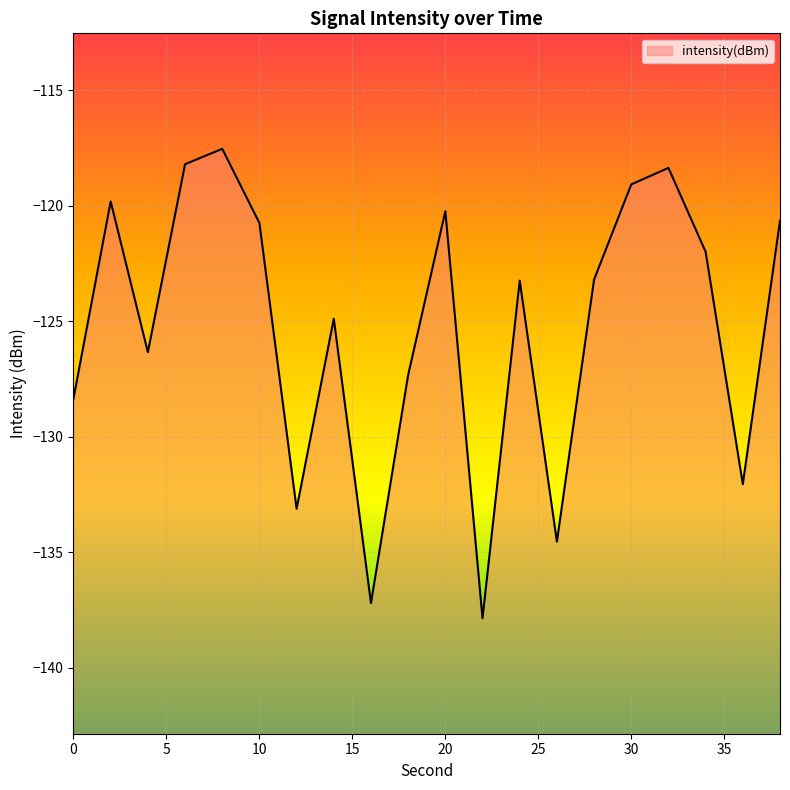

Reading right to left, list all the values displayed in this chart.

38=-120.6	36=-132.1	34=-122.0	32=-118.4	30=-119.1	28=-123.2	26=-134.5	24=-123.2	22=-137.9	20=-120.2	18=-127.3	16=-137.2	14=-124.9	12=-133.1	10=-120.7	8=-117.5	6=-118.2	4=-126.3	2=-119.8	0=-128.3